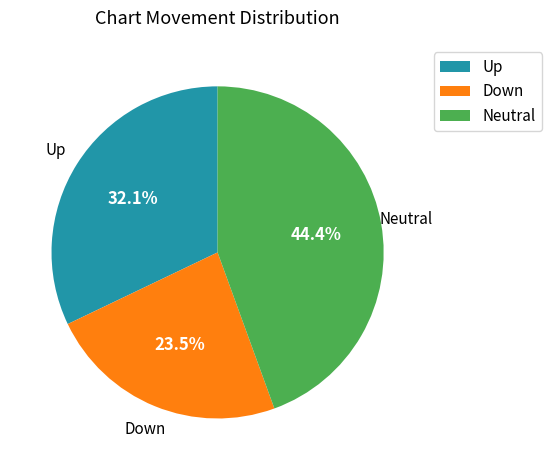

Count the number of slices in the pie.

3